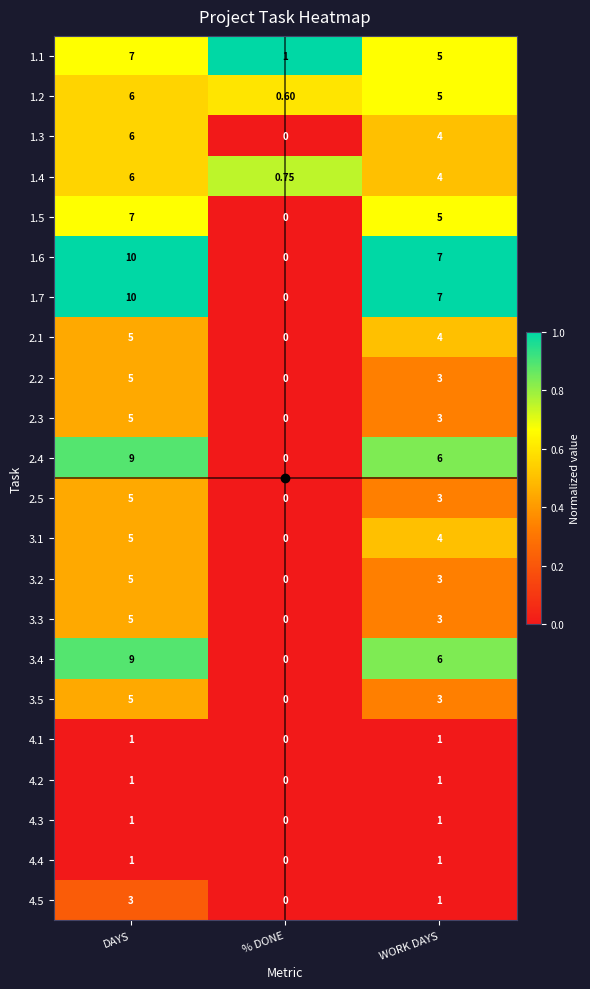

Rank the categories by 2.5 value from highest to lowest.

DAYS, WORK DAYS, % DONE